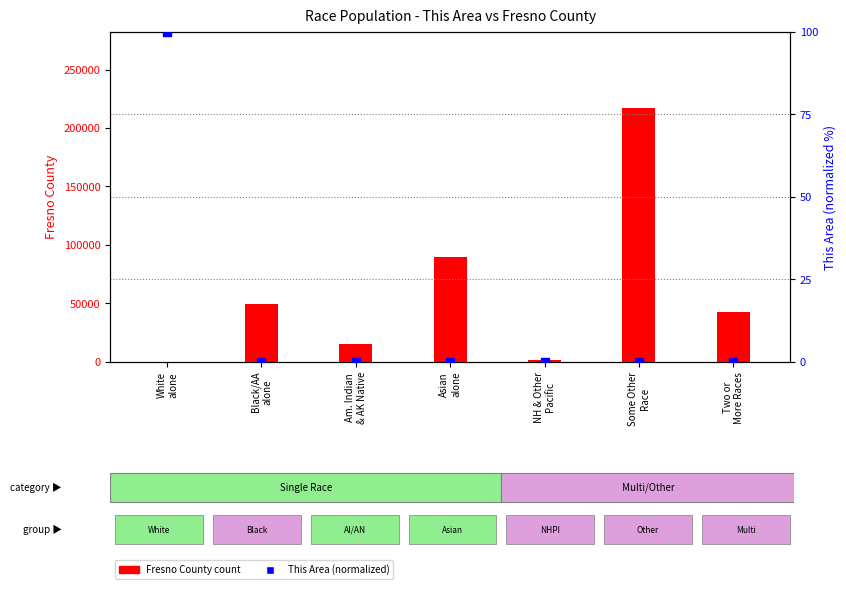

At how many categories does at least one series exceed 5970?

5